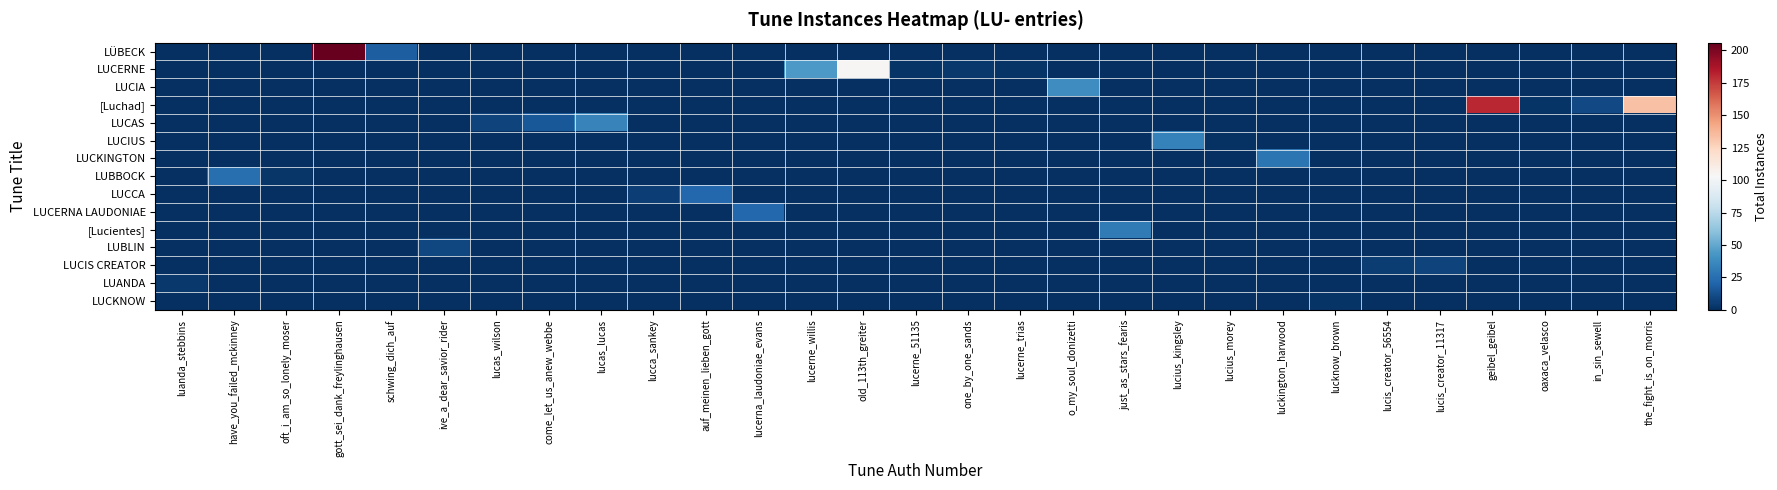

Which series changed the most between one_by_one_sands and geibel_geibel?

[Luchad]